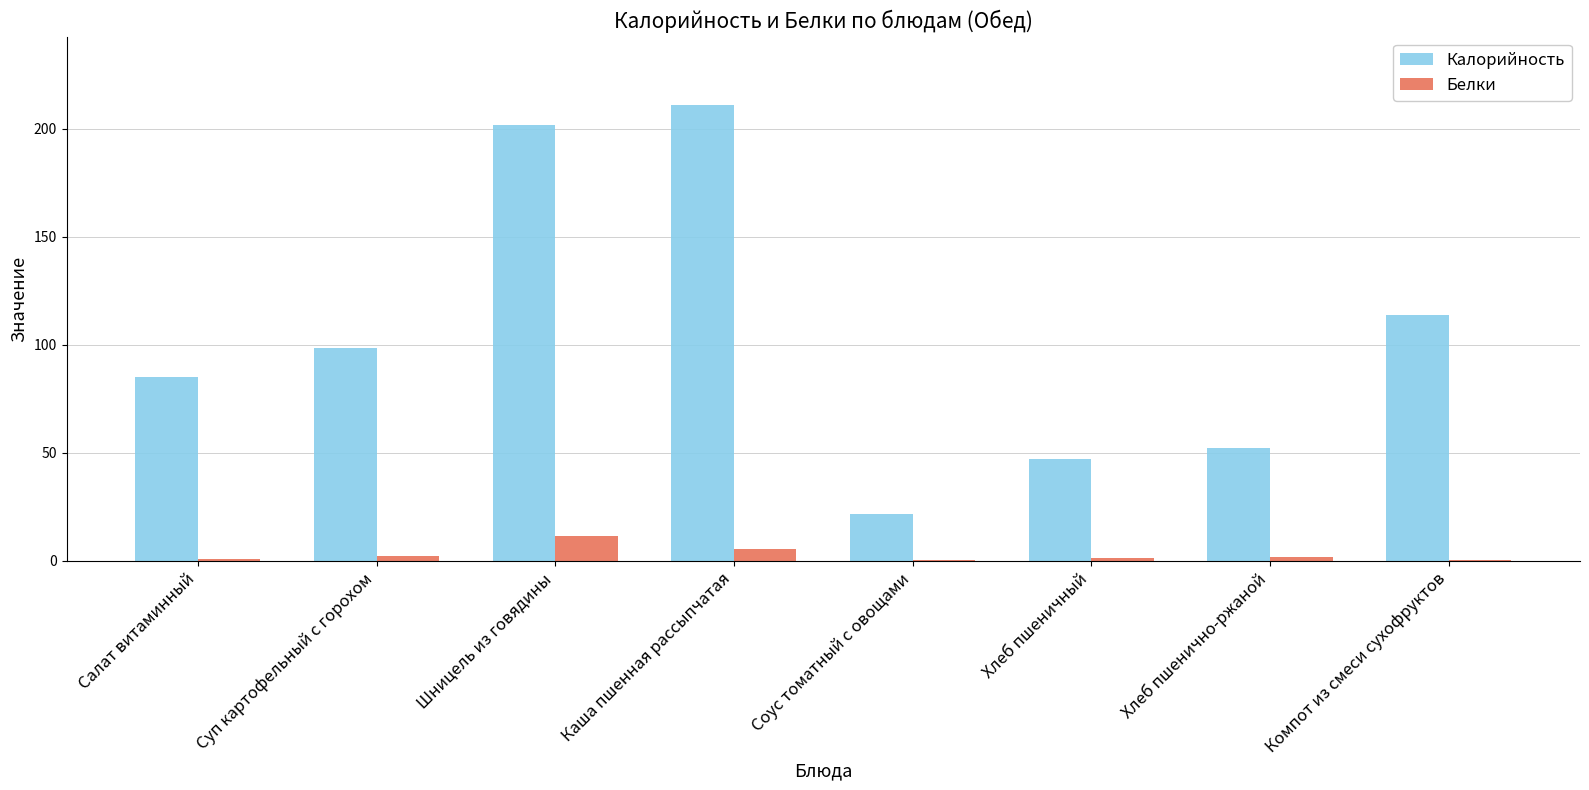

What is the highest value of the Калорийность series?

211.1